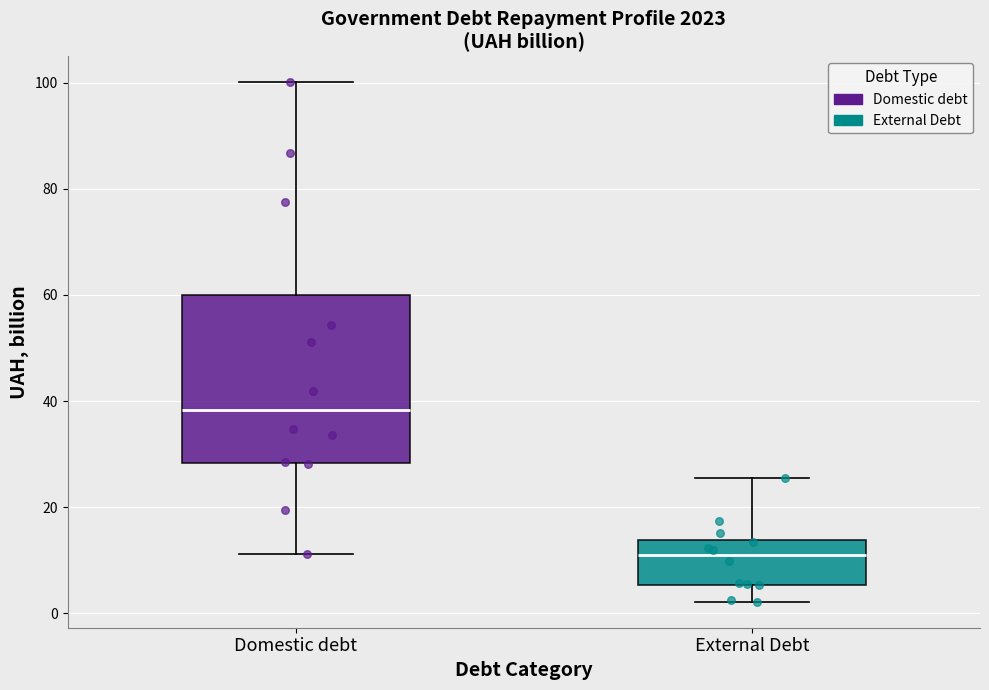

Where does the median line of the box for Domestic debt sit on the y-axis? The values are not printed on the chart, so give them approximately, as read against the axis.

38